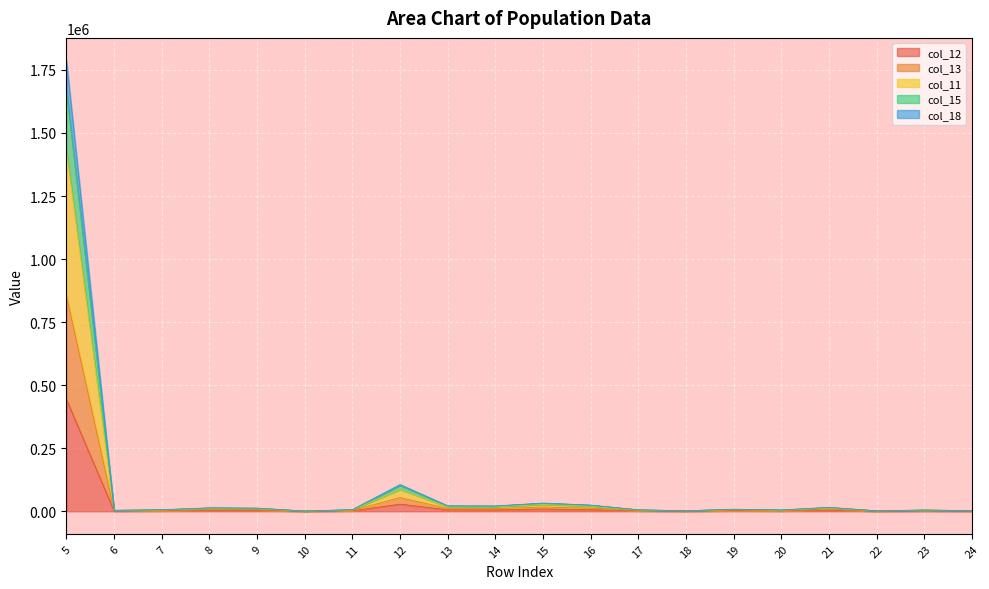

The col_11 series shows 1558 at 10. True or false?

False